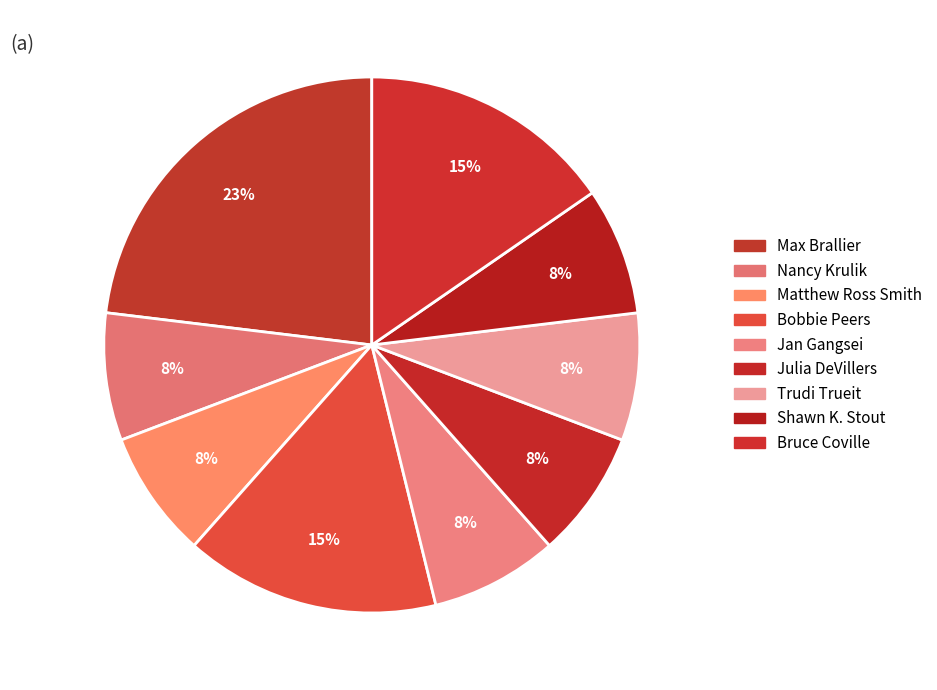

What is the smallest slice in the pie chart?

Nancy Krulik